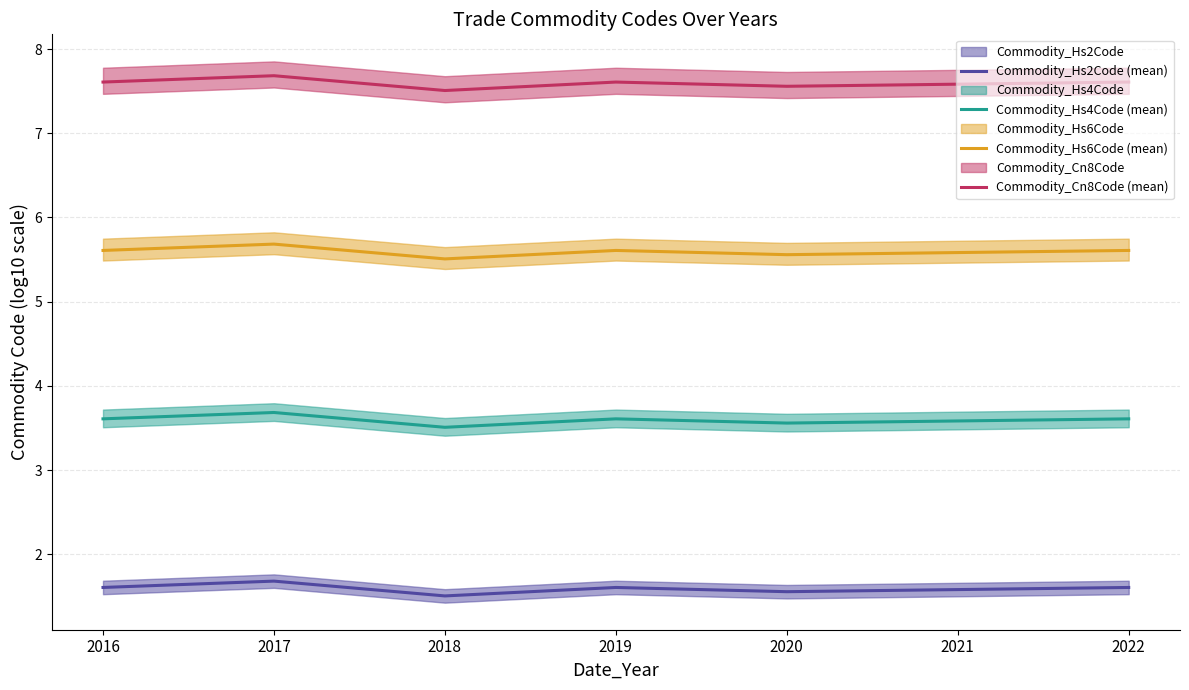

Does the chart have visible grid lines?

Yes